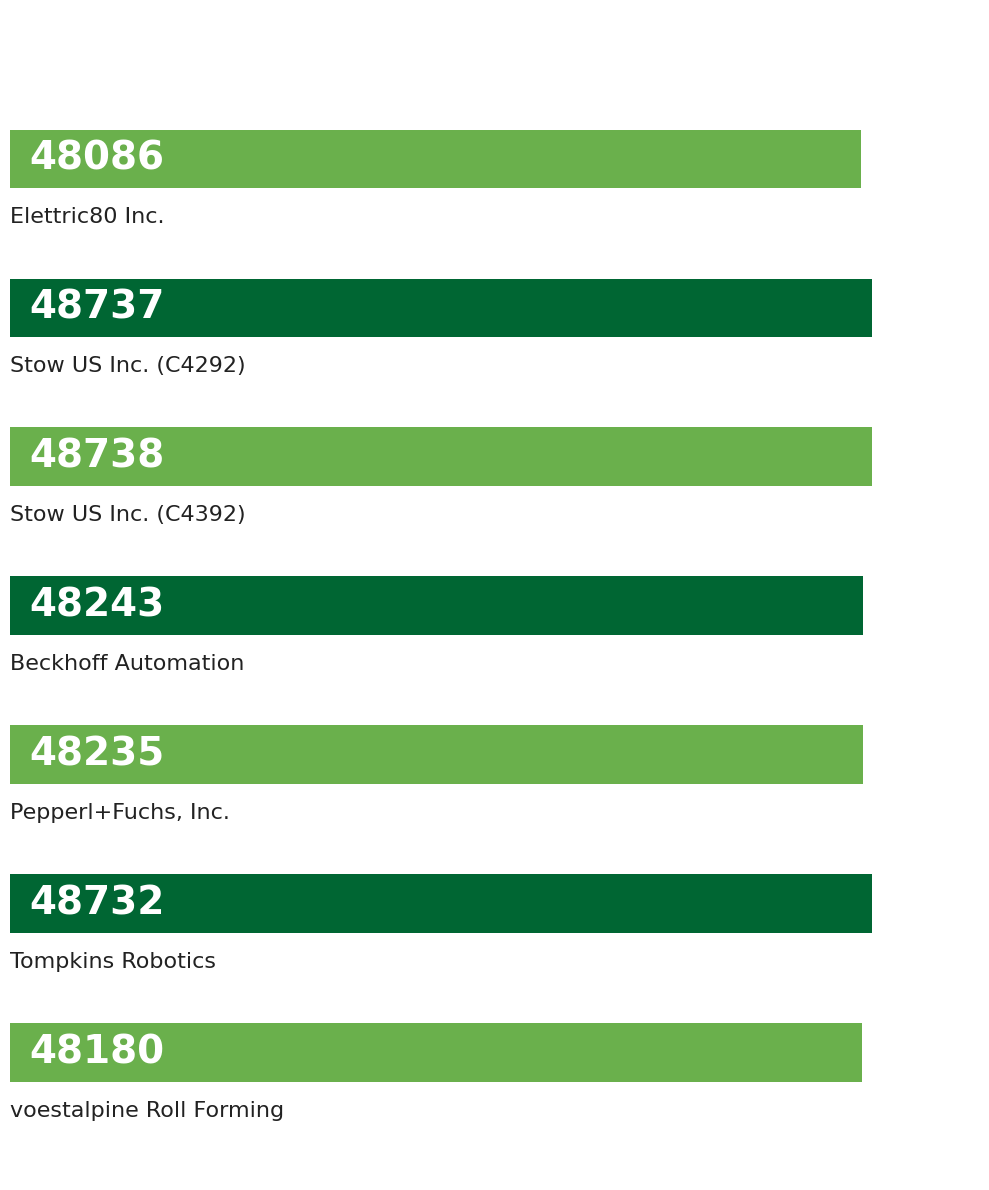

What is the label of the 6th bar from the left?

Tompkins Robotics